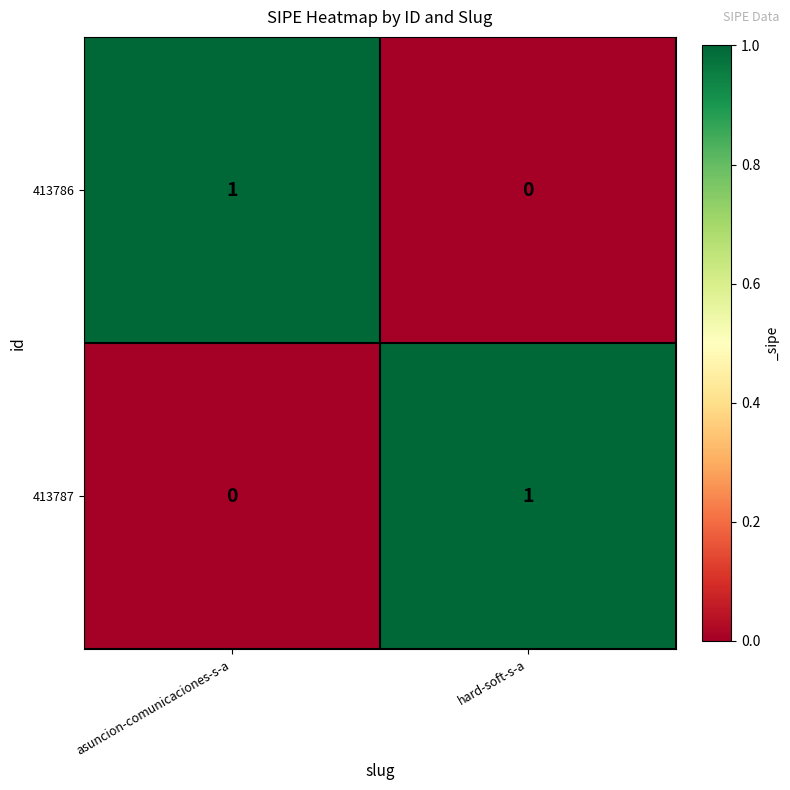

At asuncion-comunicaciones-s-a, list the series in order from largest to smallest.

413786, 413787